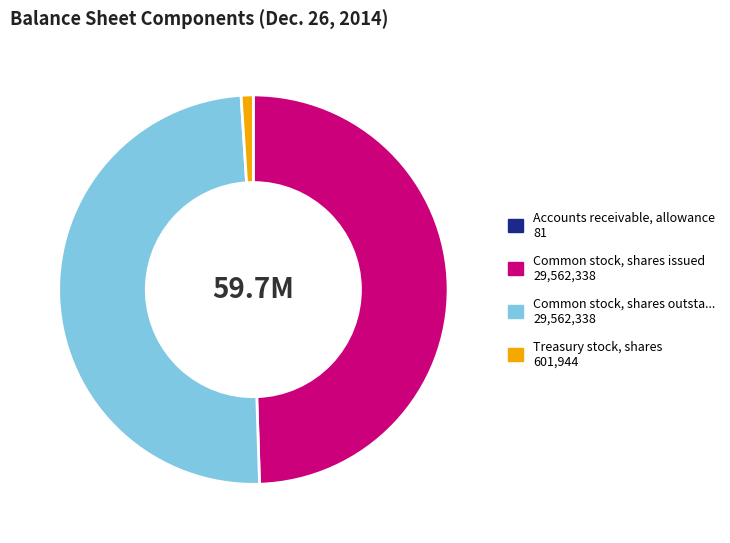

Is there any slice that represents more than half of the pie?

No